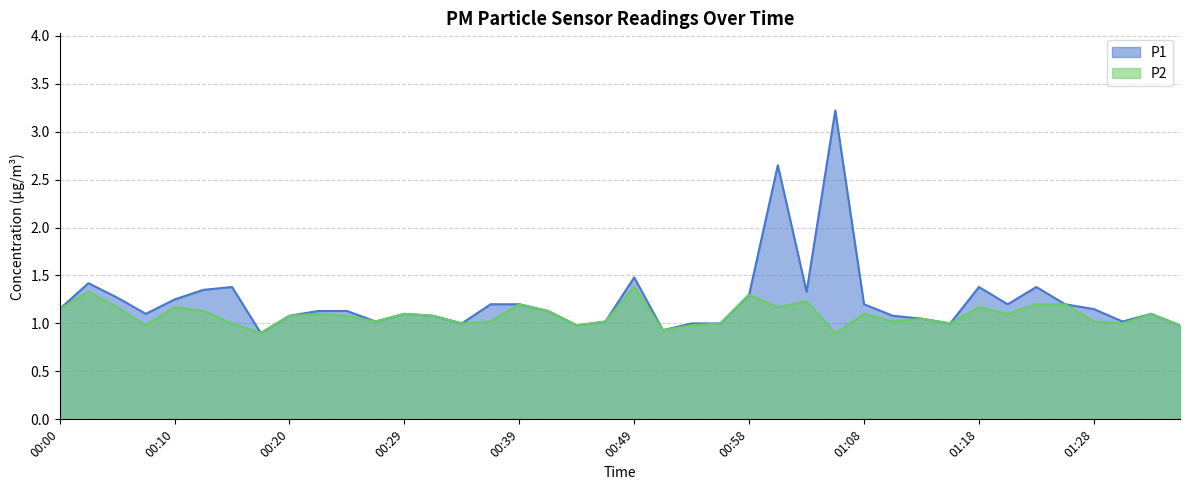

Rank the series at 01:11 from lowest to highest value.

P2, P1